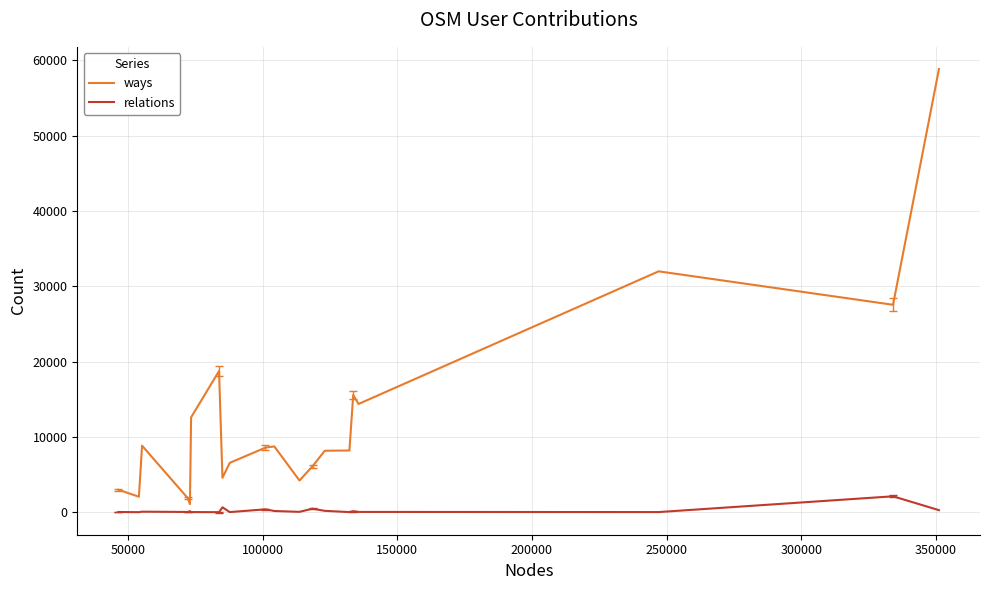

List the series in order of their overall mean, highest first.

ways, relations